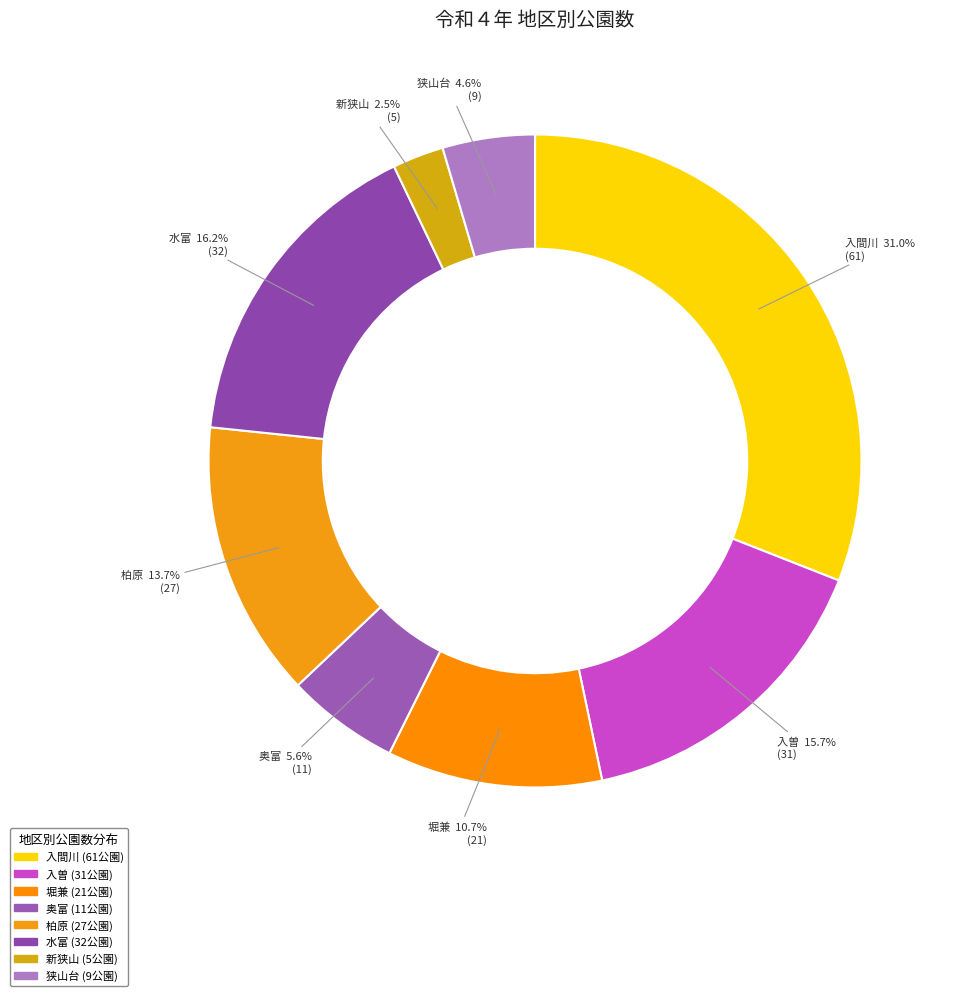

To the nearest percent, what percentage of the pie is 入間川?

31%